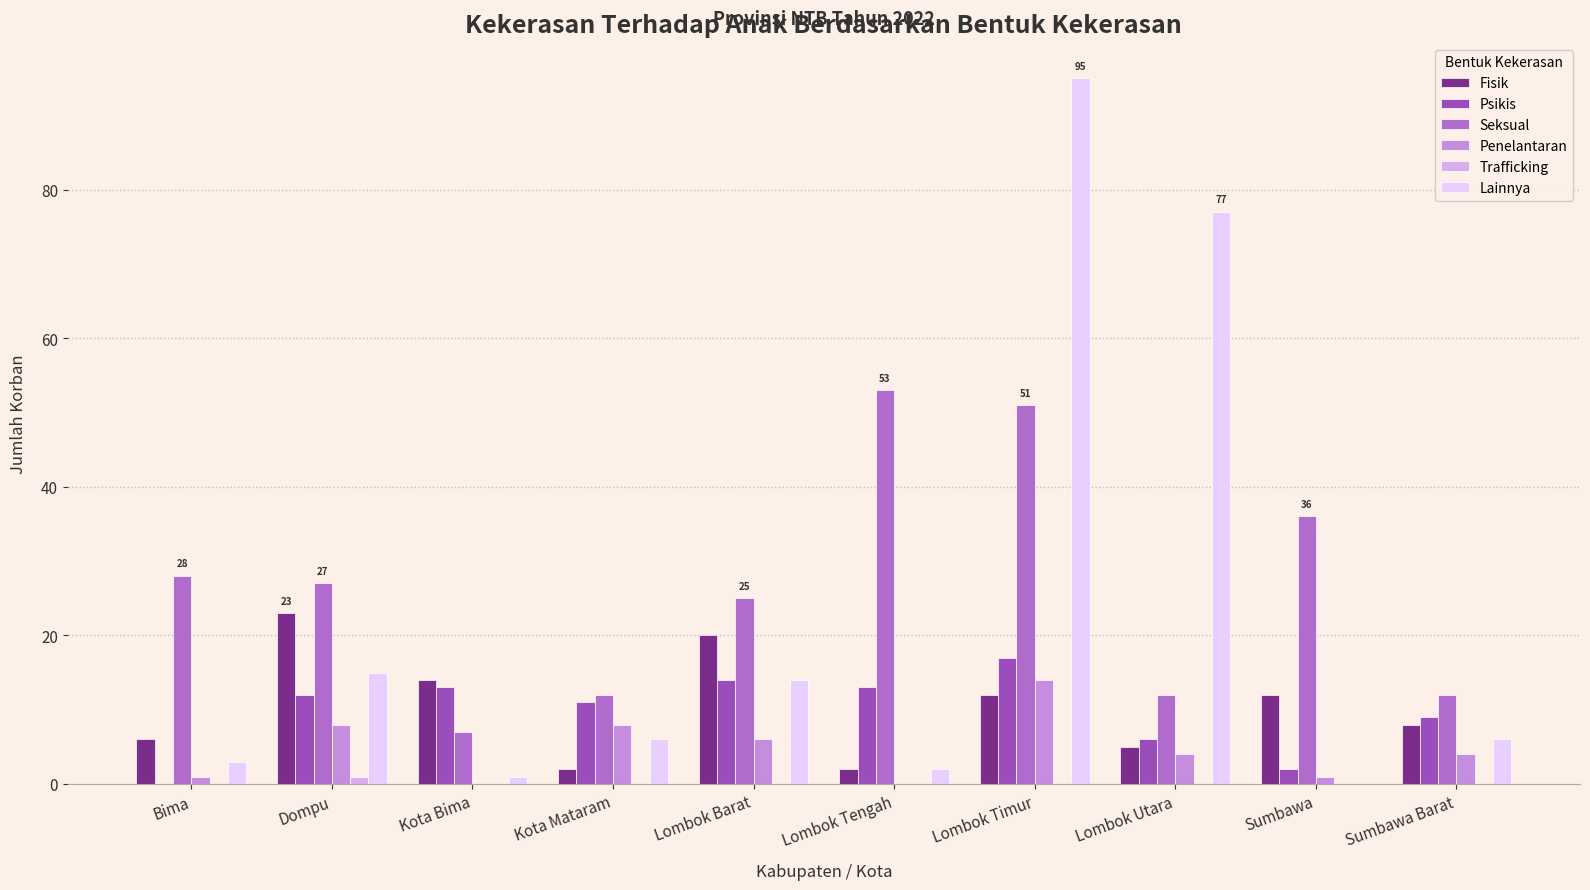

Are the bars grouped side by side (vs. stacked)?

Yes